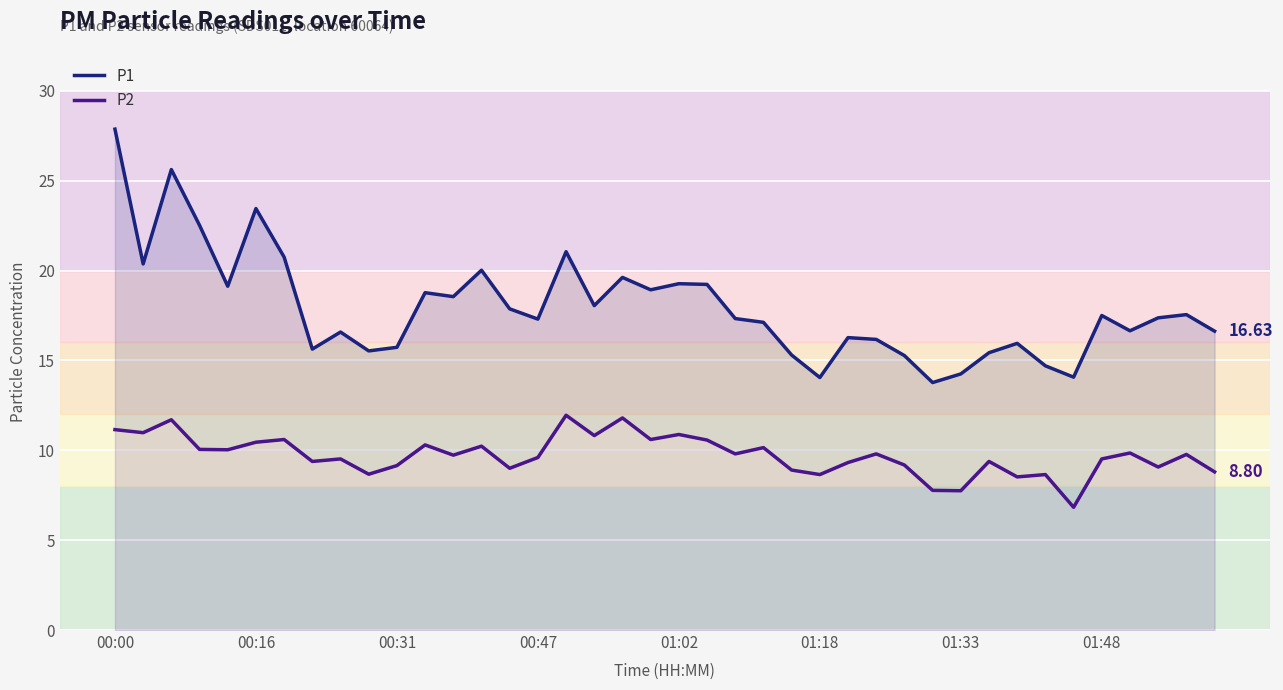

Which series changed the most between 8 and 13?

P1